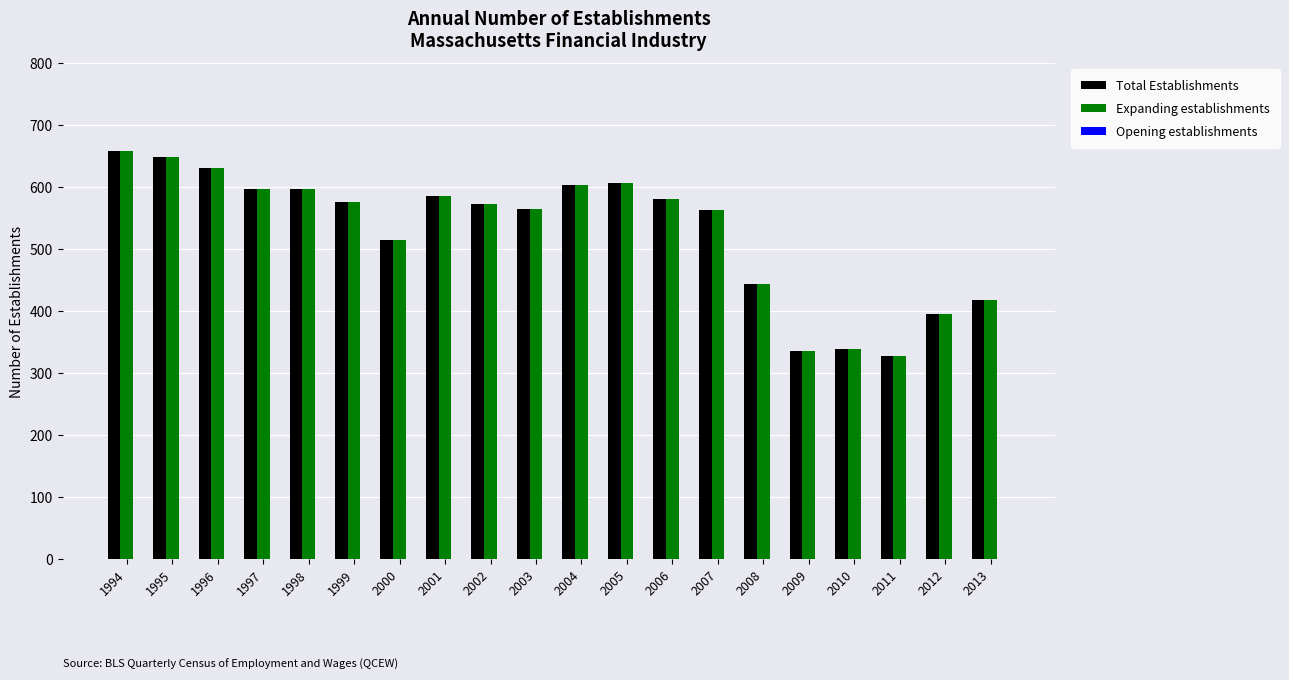

What is the difference between the maximum and minimum values in the Expanding establishments series?

330